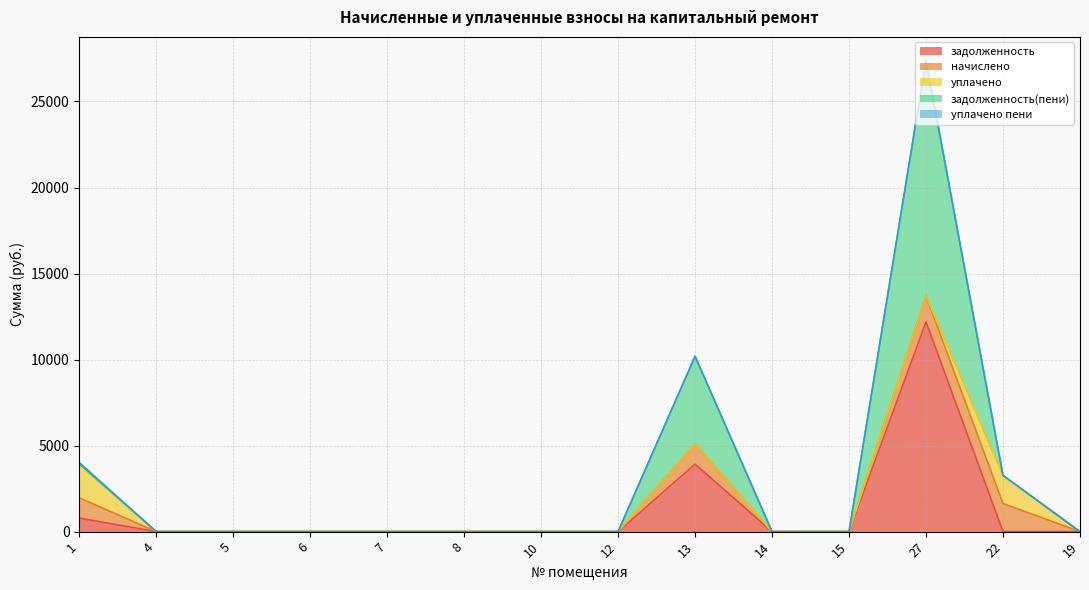

At 14, list the series in order from largest to smallest.

задолженность, начислено, уплачено, задолженность(пени), уплачено пени